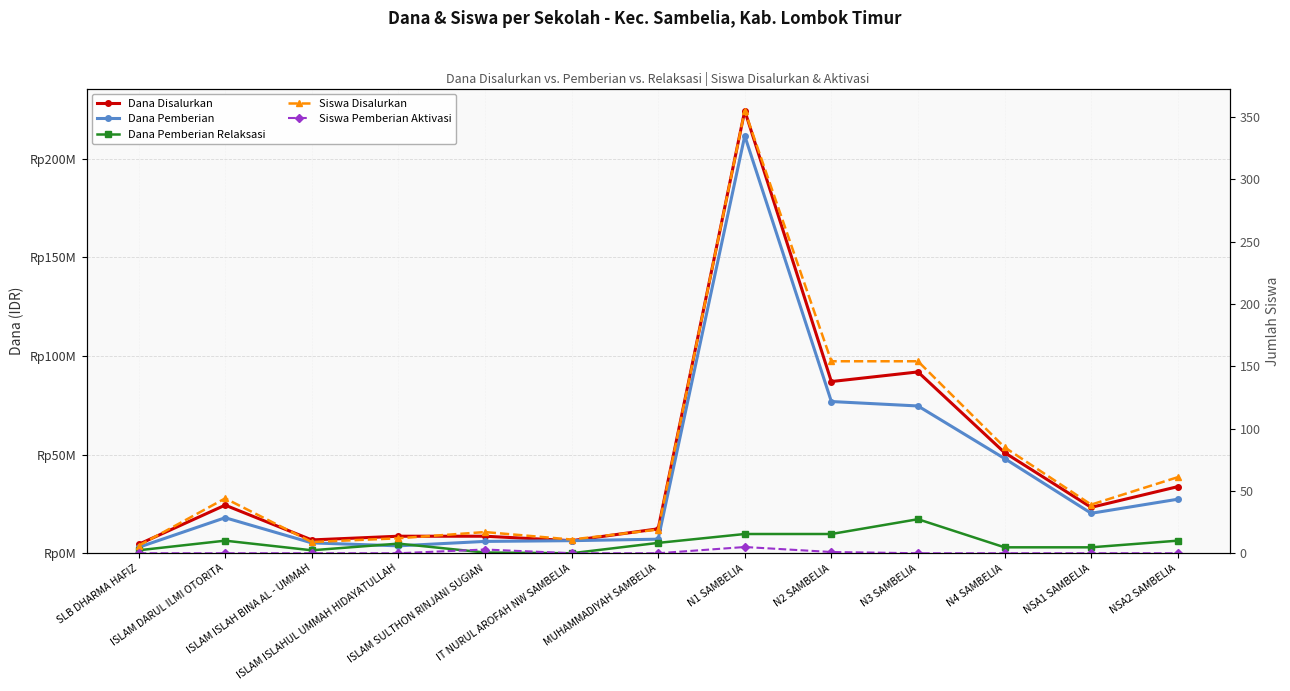

What is the label of the 10th point from the right?

ISLAM ISLAHUL UMMAH HIDAYATULLAH